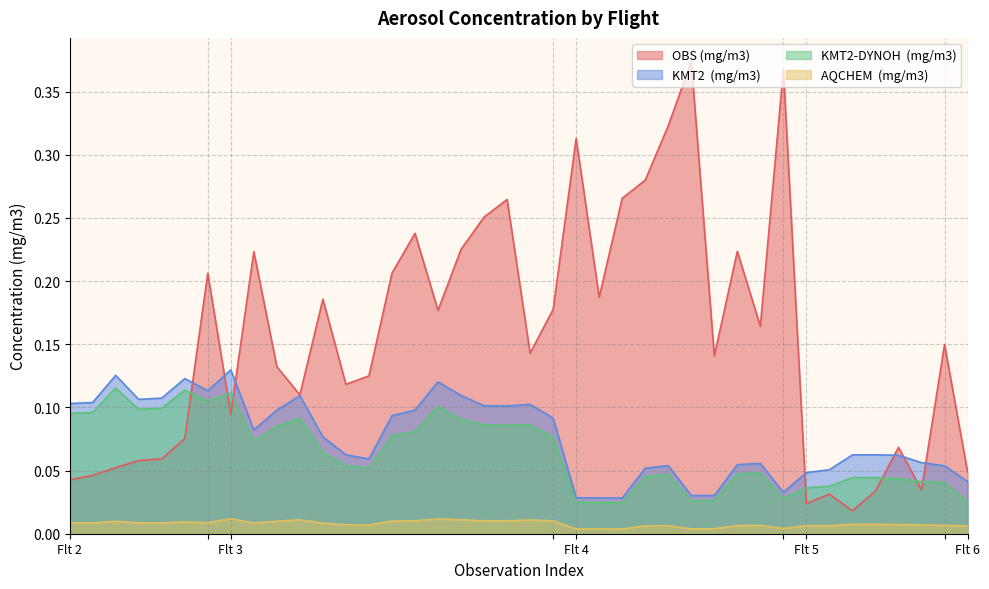

At which category does OBS (mg/m3) reach its first local valley?

Flt 3